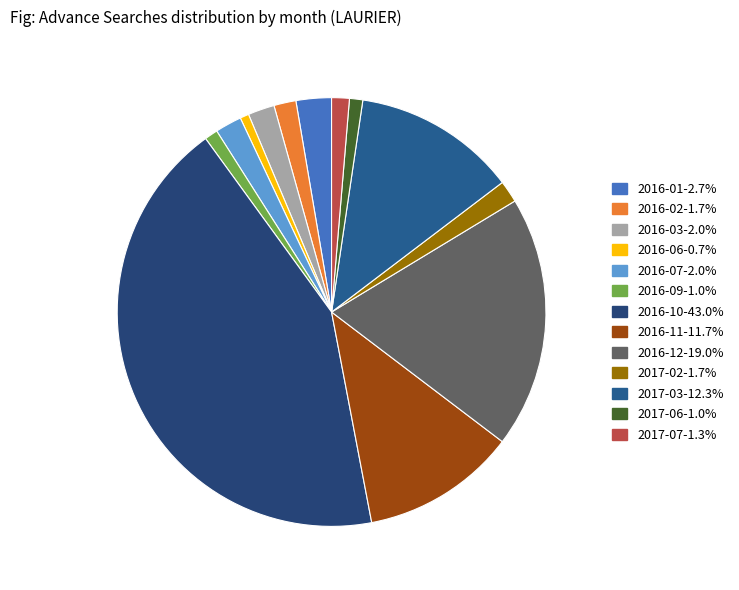

The 2016-10 slice represents 43% of the pie. True or false?

True